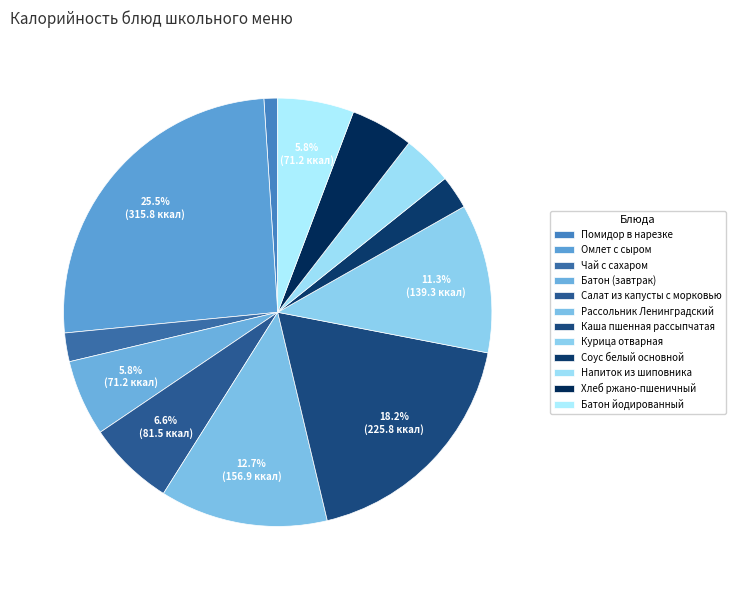

Rank the categories by value from lowest to highest.

Помидор в нарезке, Чай с сахаром, Соус белый основной, Напиток из шиповника, Хлеб ржано-пшеничный, Батон (завтрак), Батон йодированный, Салат из капусты с морковью, Курица отварная, Рассольник Ленинградский, Каша пшенная рассыпчатая, Омлет с сыром